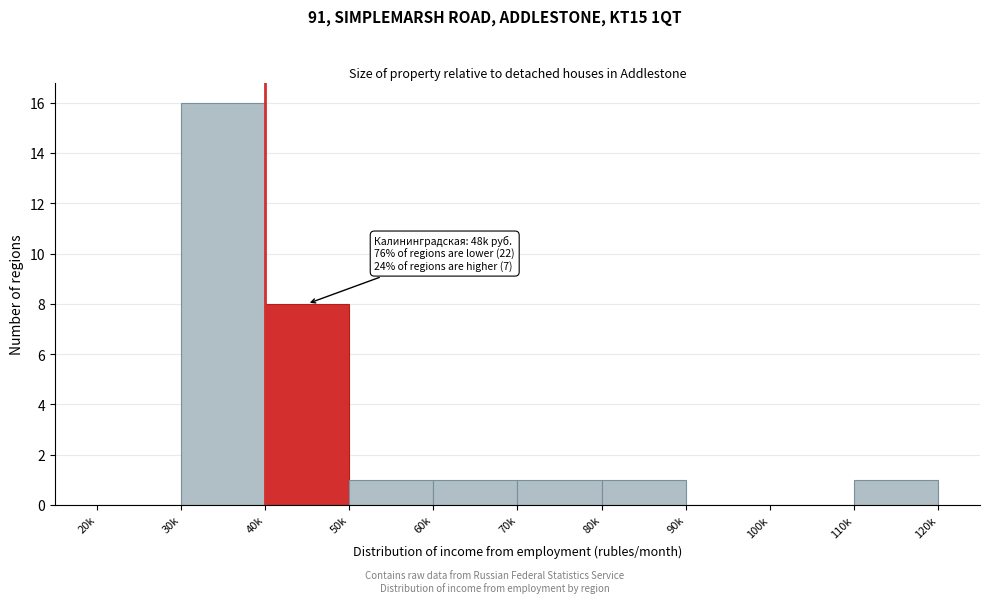

Reading left to right, extract all data points from this chart.

20k=0	30k=16	40k=8	50k=1	60k=1	70k=1	80k=1	90k=0	100k=0	110k=1